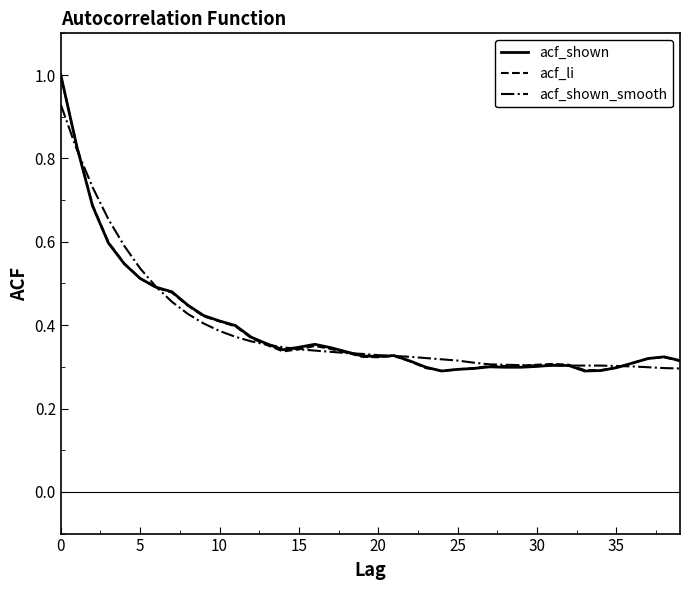

List the series in order of their overall mean, lowest first.

acf_li, acf_shown, acf_shown_smooth